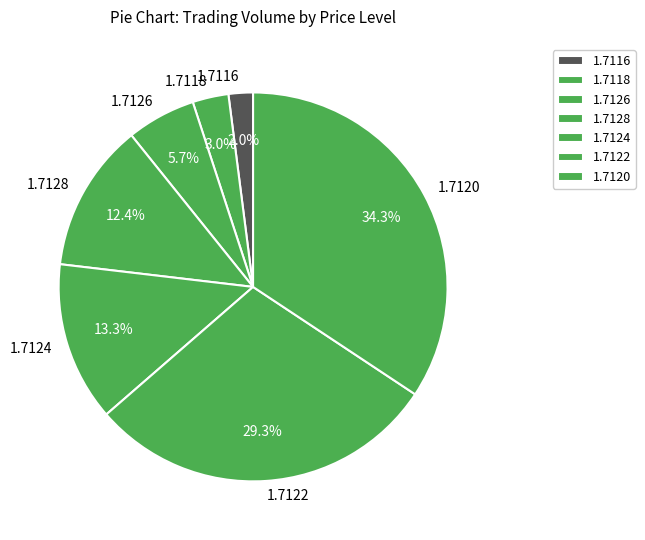

Between 1.7128 and 1.7126, which is larger?

1.7128